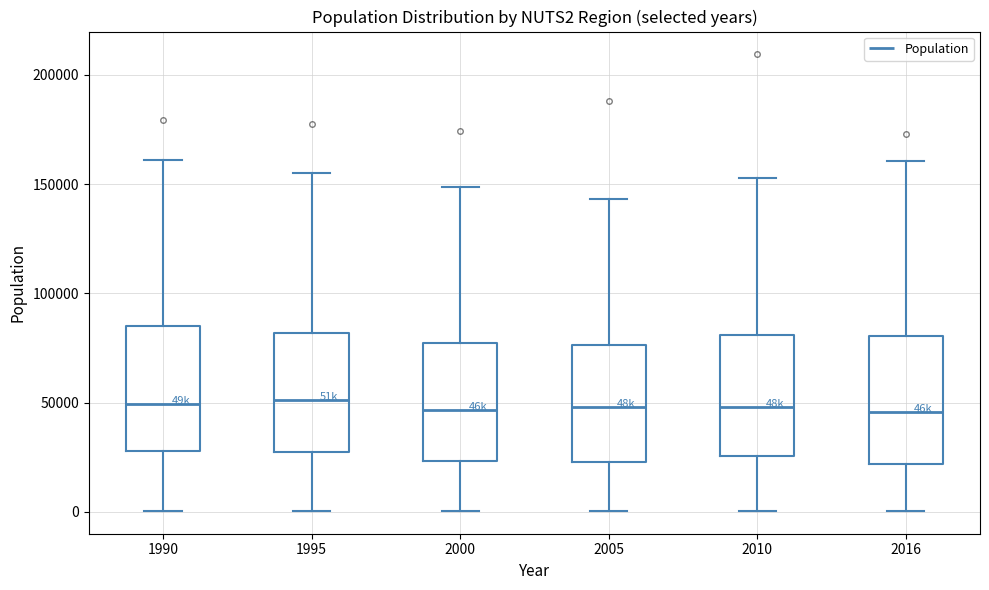

Reading left to right, read every box against the y-axis: the position of its median line, the range the box covers, and the ends of its whiskers. The values are not printed on the chart, so give them approximately, as read against the axis.

1990: median 50000, box 30000 to 85000, whiskers 0 to 160000
1995: median 50000, box 25000 to 80000, whiskers 0 to 155000
2000: median 45000, box 25000 to 75000, whiskers 0 to 150000
2005: median 50000, box 25000 to 75000, whiskers 0 to 145000
2010: median 50000, box 25000 to 80000, whiskers 0 to 155000
2016: median 45000, box 20000 to 80000, whiskers 0 to 160000